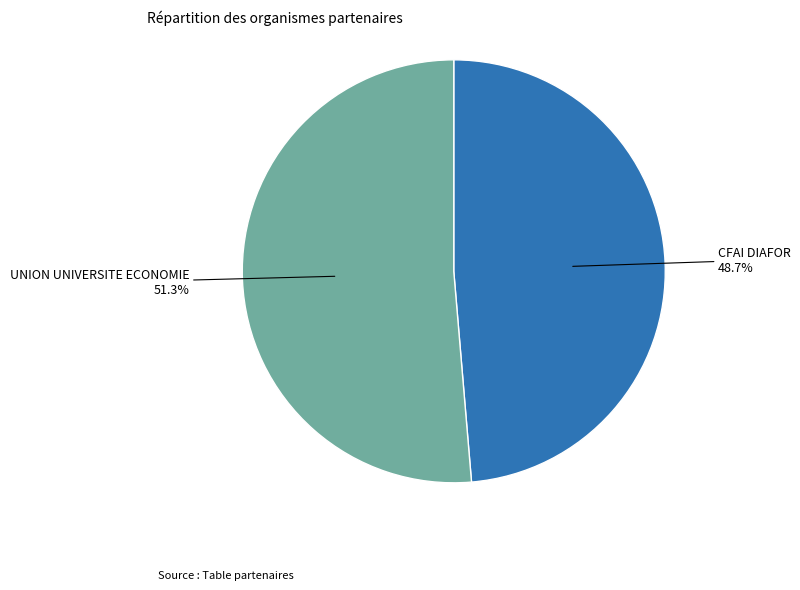

How many segments does this pie chart have?

2